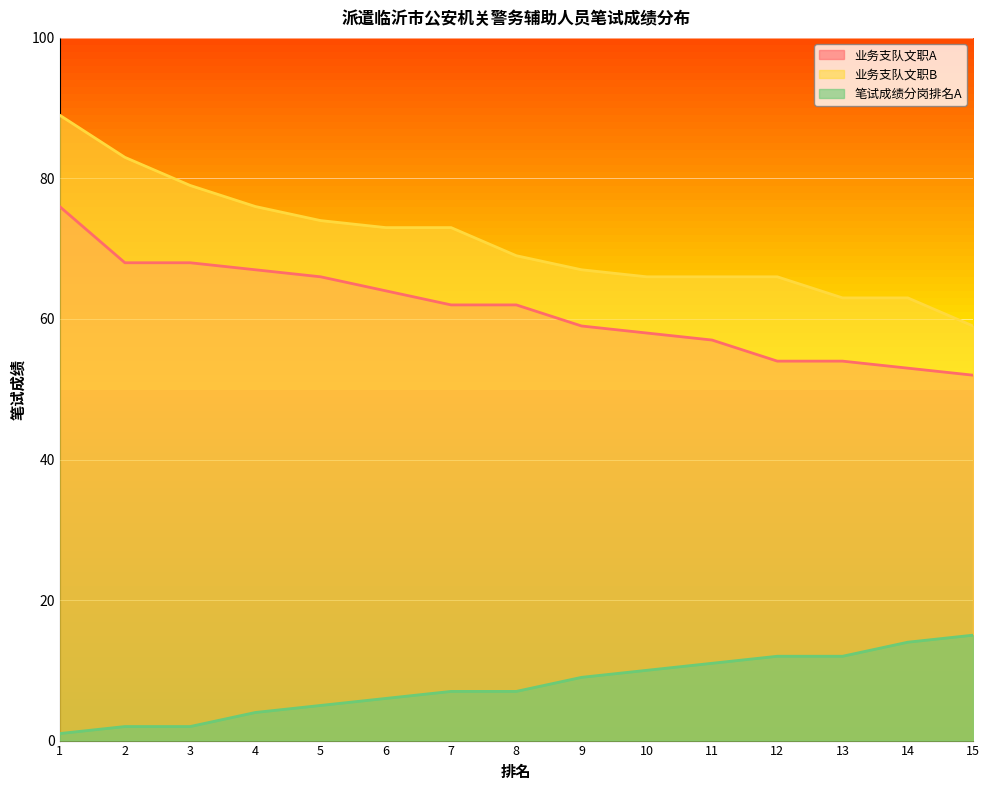

What is the average value of the 业务支队文职A series?

61